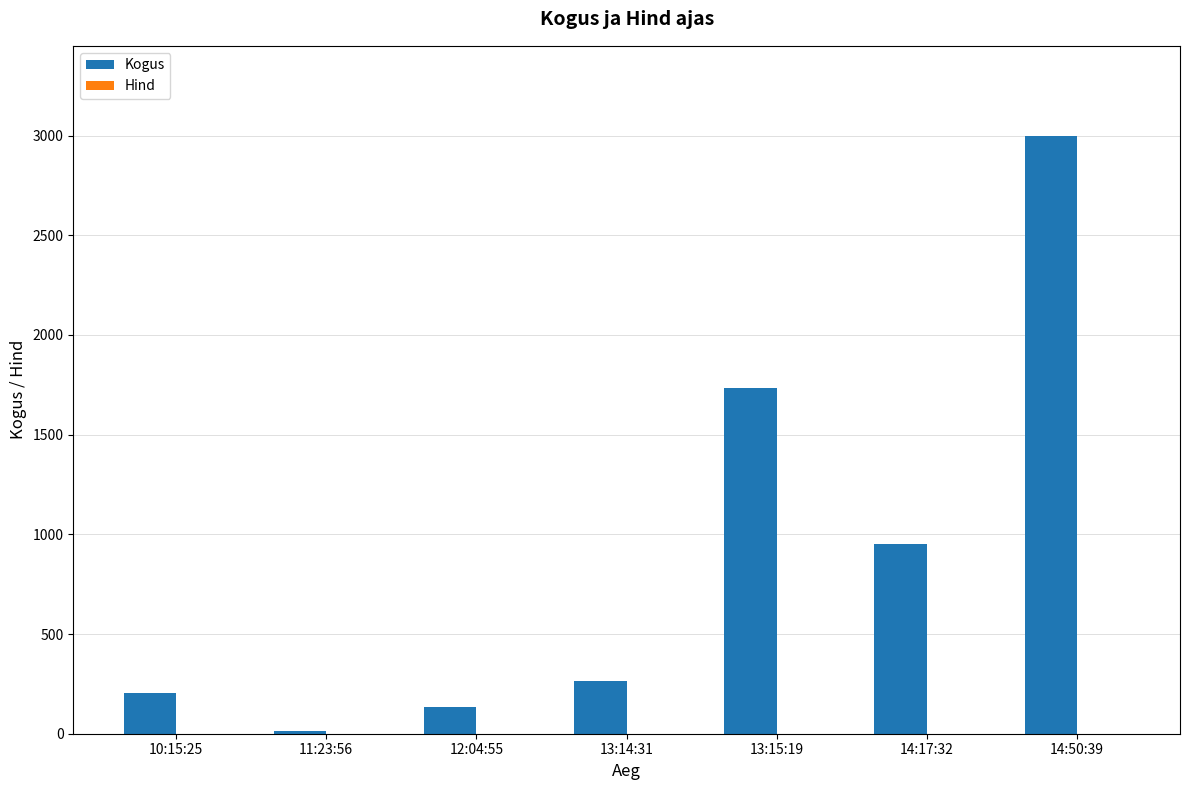

Between 11:23:56 and 14:50:39, which series saw the biggest shift?

Kogus